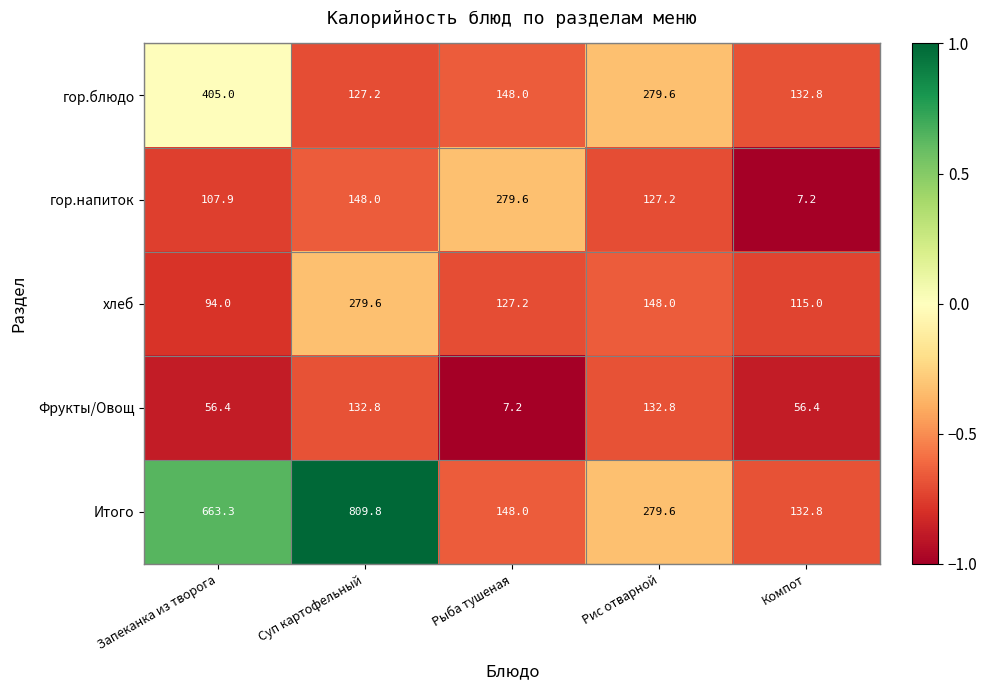

The гор.напиток series shows 225.2 at Суп картофельный. True or false?

False